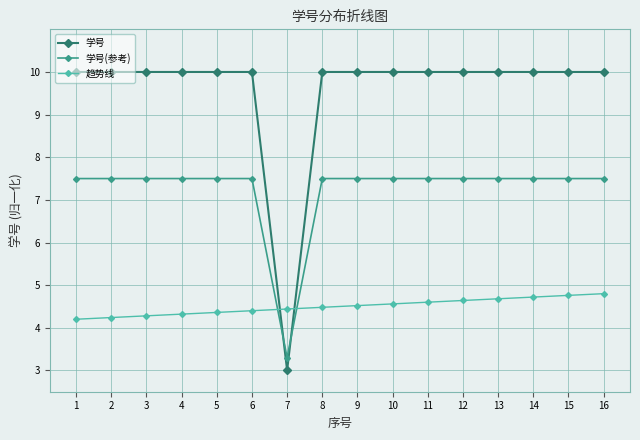

Reading left to right, list all the values displayed in this chart.

学号: 1=10.0	2=10.0	3=10.0	4=10.0	5=10.0	6=10.0	7=3.0	8=10.0	9=10.0	10=10.0	11=10.0	12=10.0	13=10.0	14=10.0	15=10.0	16=10.0
学号(参考): 1=7.5	2=7.5	3=7.5	4=7.5	5=7.5	6=7.5	7=3.3	8=7.5	9=7.5	10=7.5	11=7.5	12=7.5	13=7.5	14=7.5	15=7.5	16=7.5
趋势线: 1=4.2	2=4.2	3=4.3	4=4.3	5=4.4	6=4.4	7=4.4	8=4.5	9=4.5	10=4.6	11=4.6	12=4.6	13=4.7	14=4.7	15=4.8	16=4.8